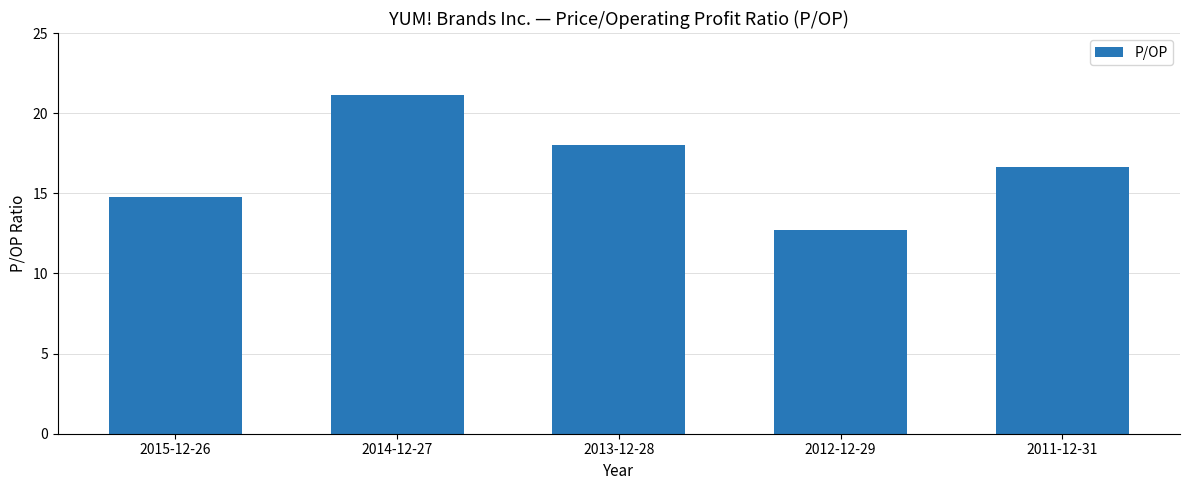

Reading left to right, extract all data points from this chart.

14.8	21.2	18.0	12.7	16.6